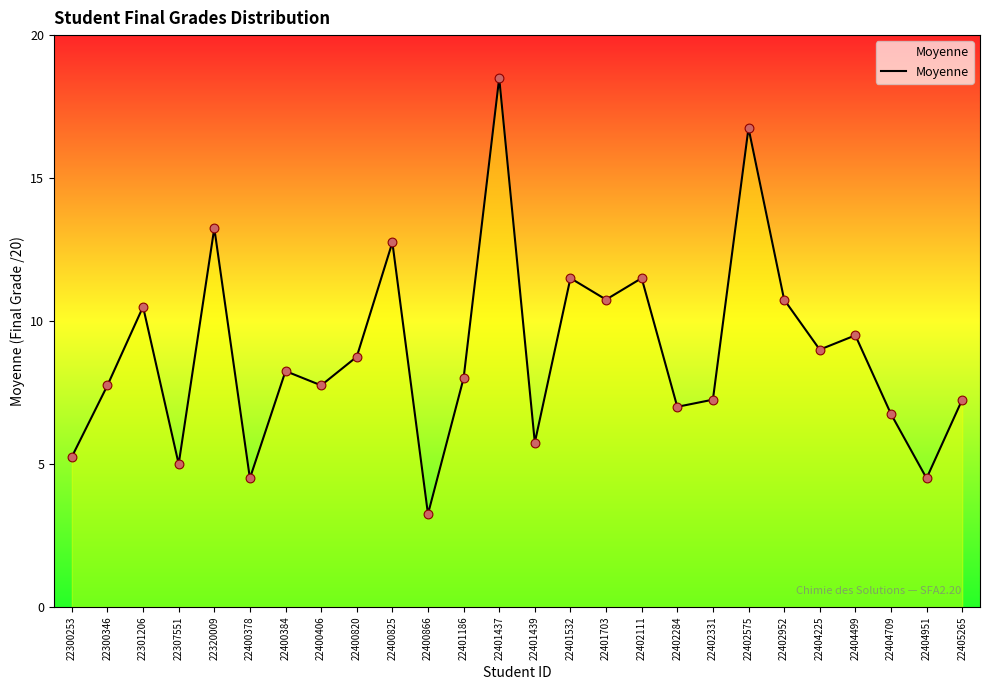

Approximately how many times larger is the value at 22405265 compared to 22404951?

1.6